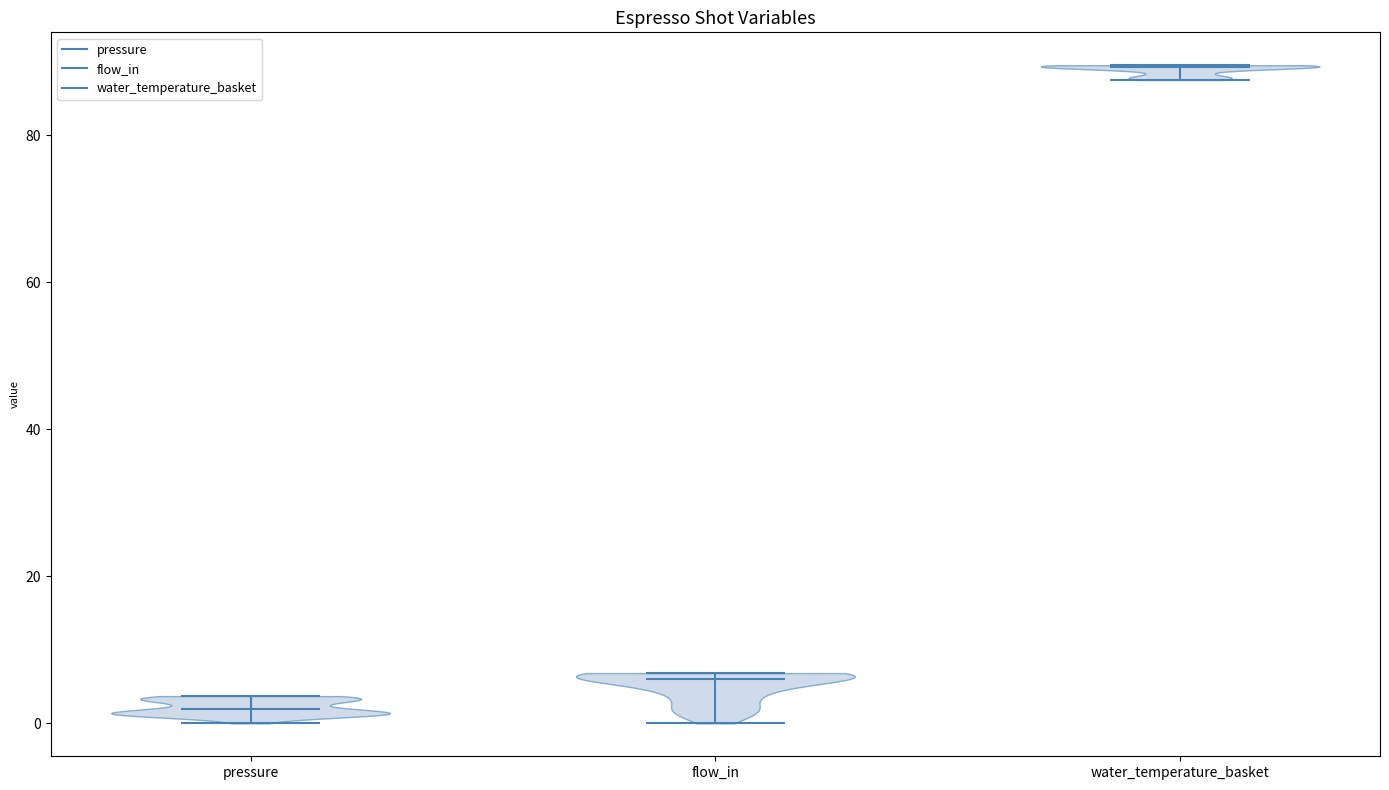

Reading left to right, read every violin against the y-axis: where its median line is, and the lowest and highest points it reaches. The values are not printed on the chart, so give them approximately, as read against the axis.

pressure: median line 2, lowest point 0, highest point 4
flow_in: median line 6, lowest point 0, highest point 6
water_temperature_basket: median line 90, lowest point 88, highest point 90